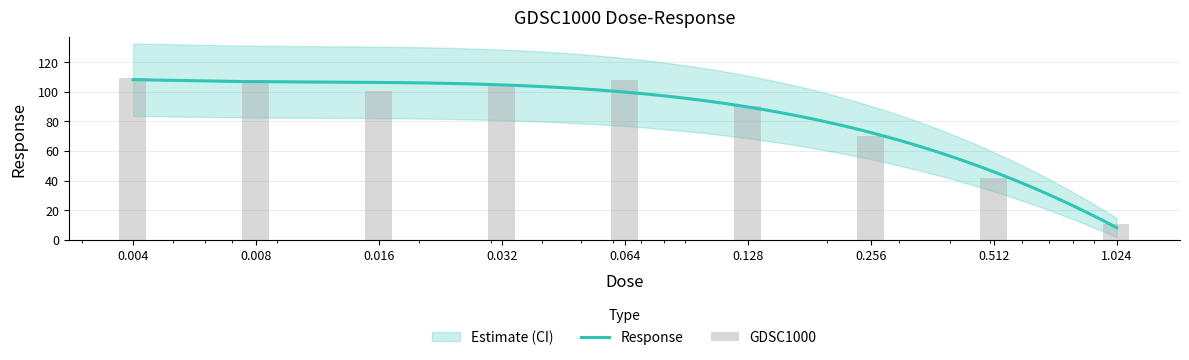

Which category has the highest value across all series?

0.004